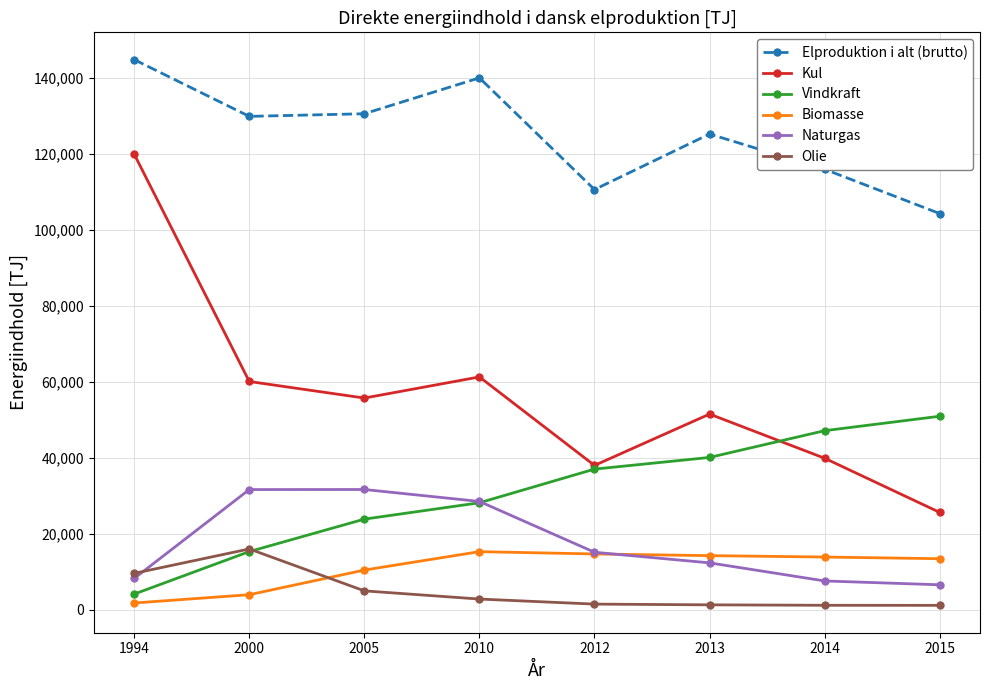

At which label does Vindkraft reach its minimum?

1994